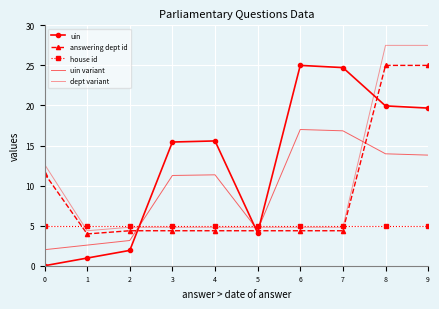

True or false: uin has more than 2 points higher than both neighbors.

False